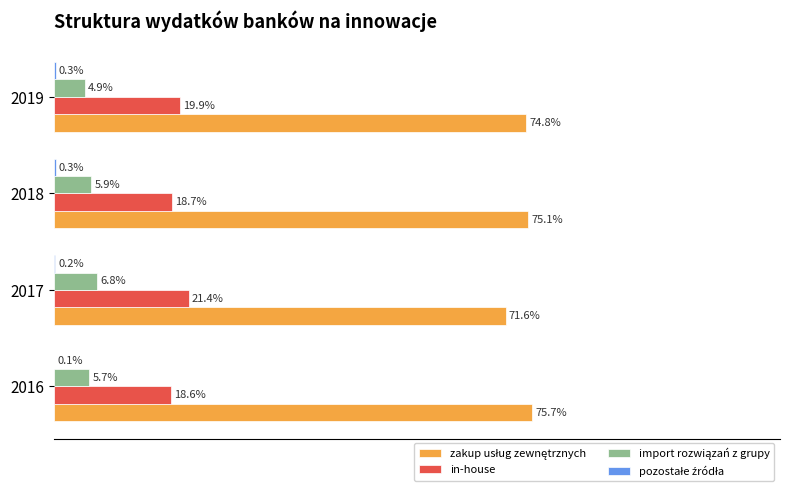

How many import rozwiązań z grupy values are between 0 and 1?

4